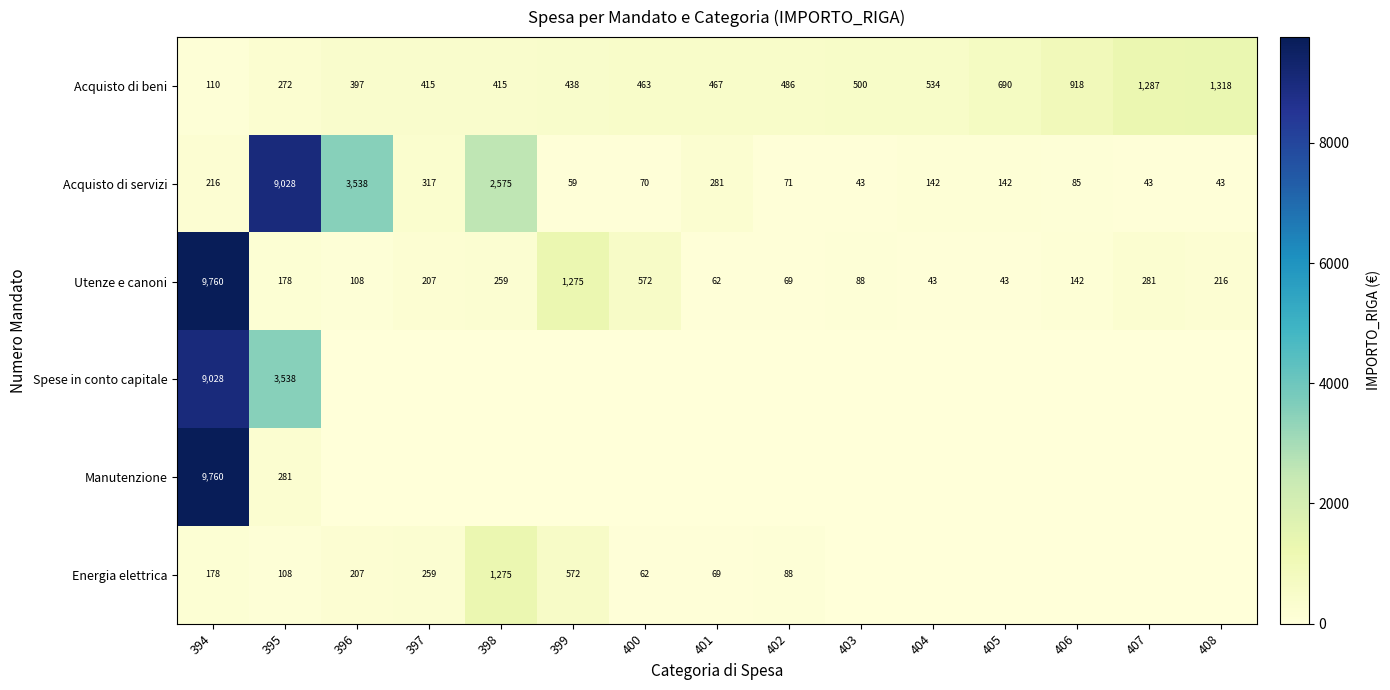

What is the approximate value of Acquisto di servizi at 405, to the nearest 50?

150